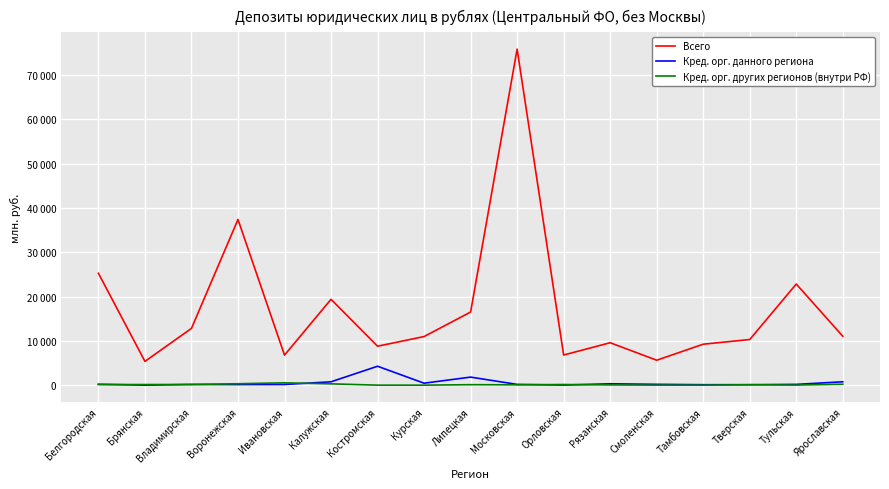

Is it true that Всего equals 6805 at Орловская?

True